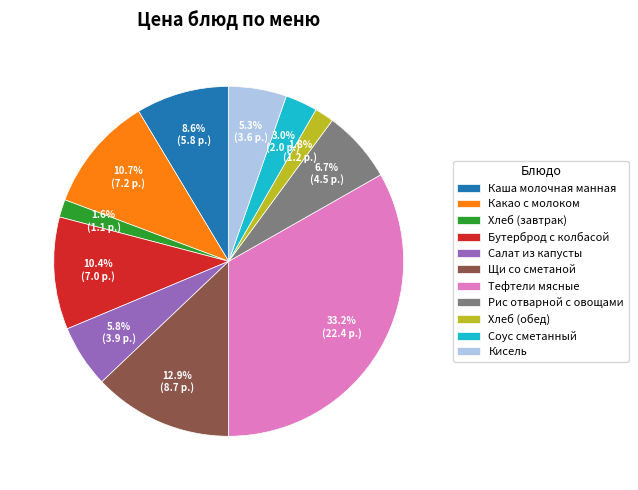

Which category has the biggest portion of the pie?

Тефтели мясные